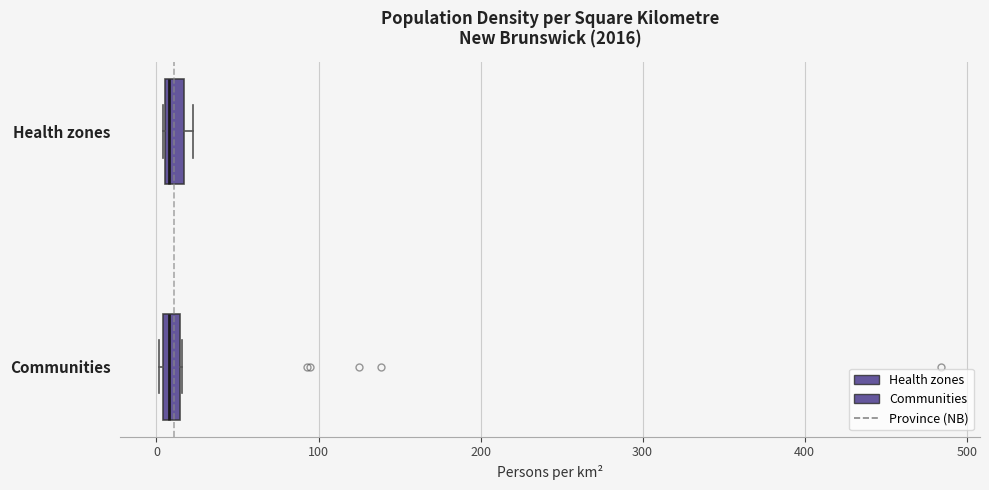

Where is the right edge of the box for Health zones on the x-axis? The values are not printed on the chart, so give them approximately, as read against the axis.

20